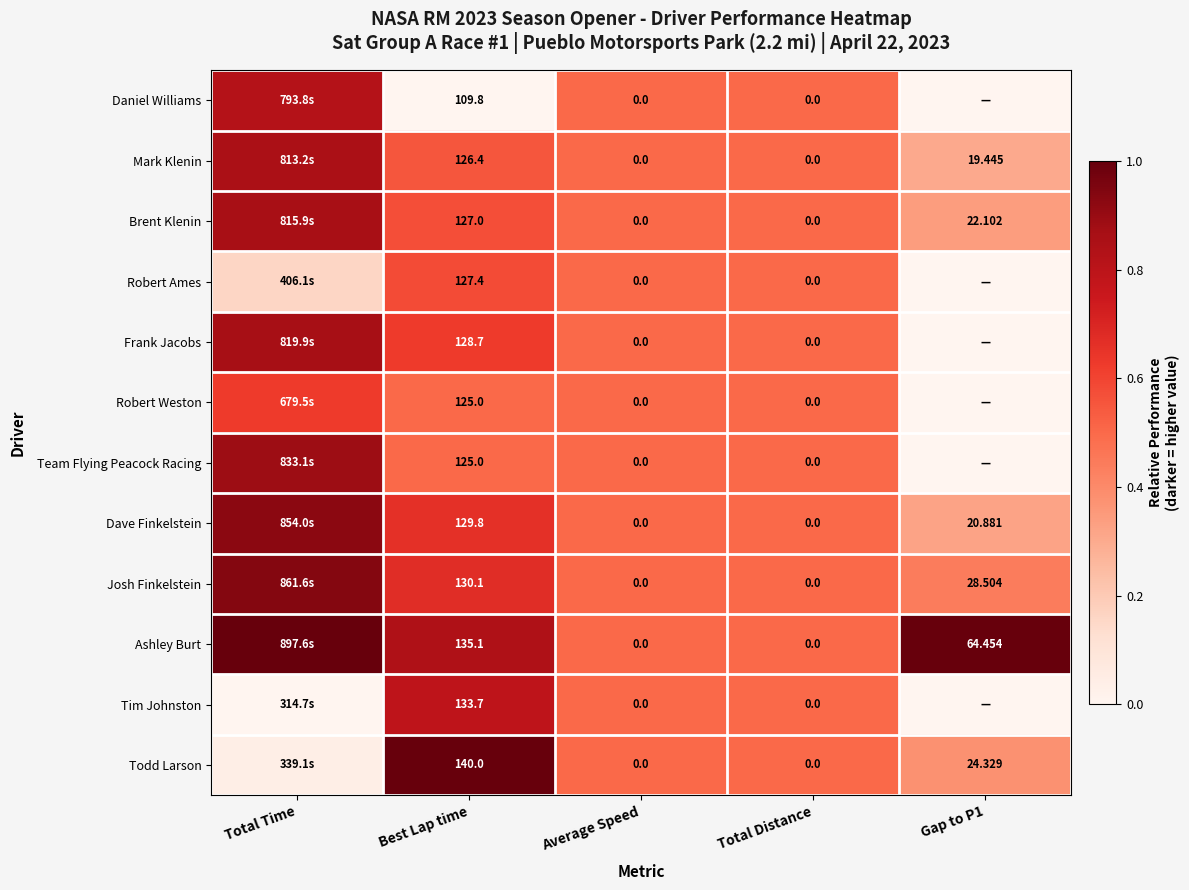

Is the value of Daniel Williams at Best Lap time greater than the value of Todd Larson at Average Speed?

Yes